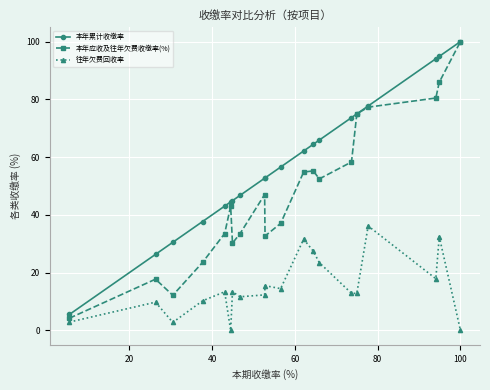

True or false: 本年累计收缴率 and 往年欠费回收率 intersect in this chart.

False